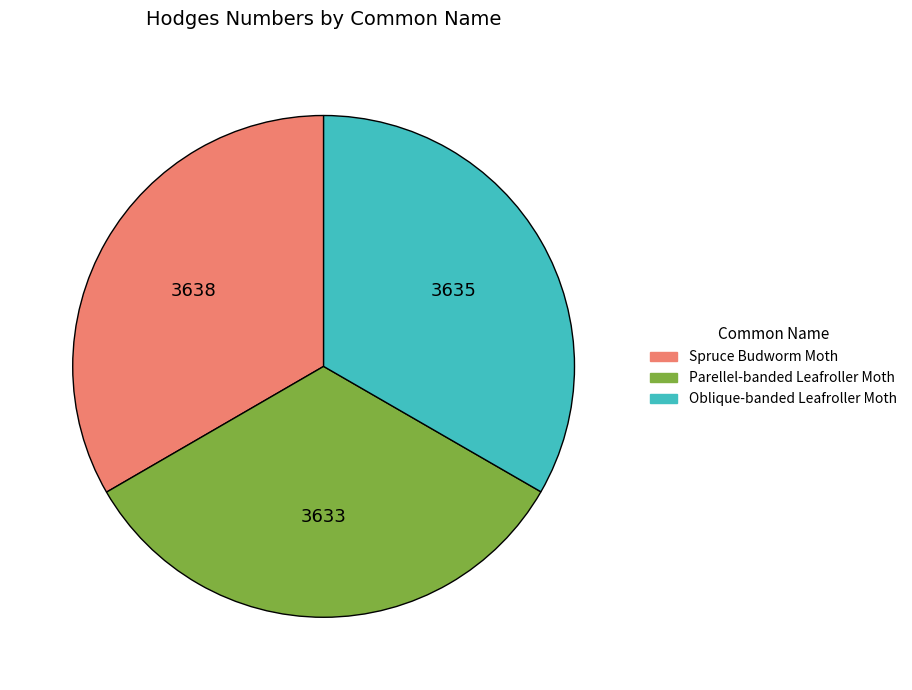

The Spruce Budworm Moth slice represents 33% of the pie. True or false?

True